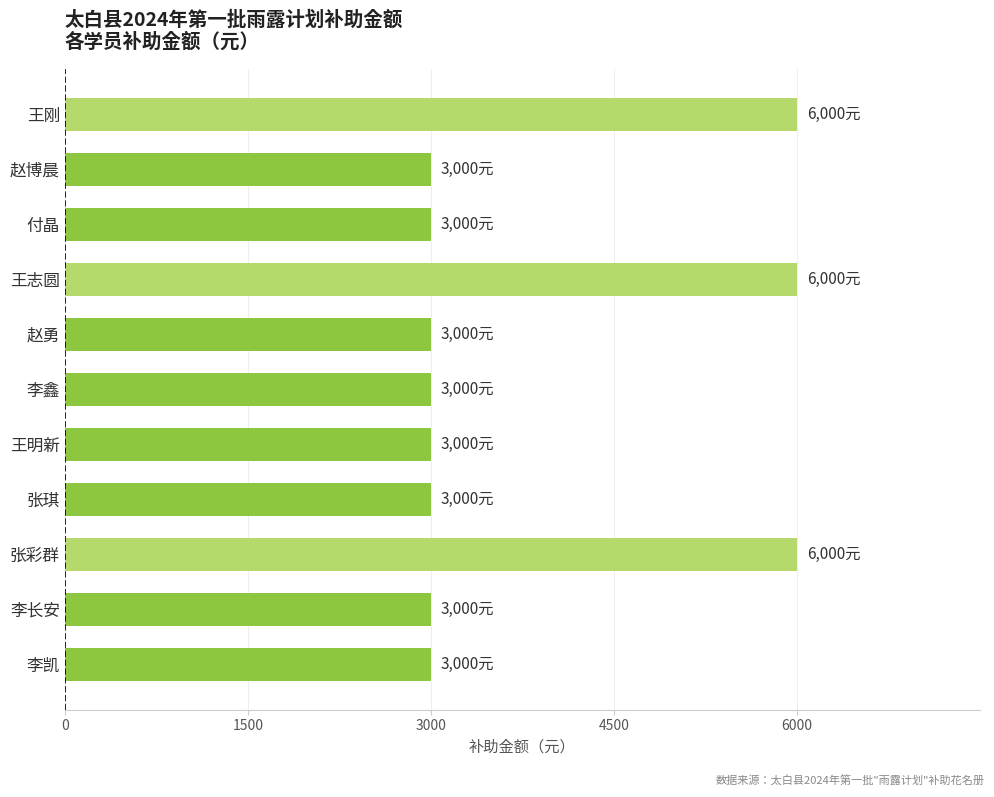

How many data points are above 3000?

3